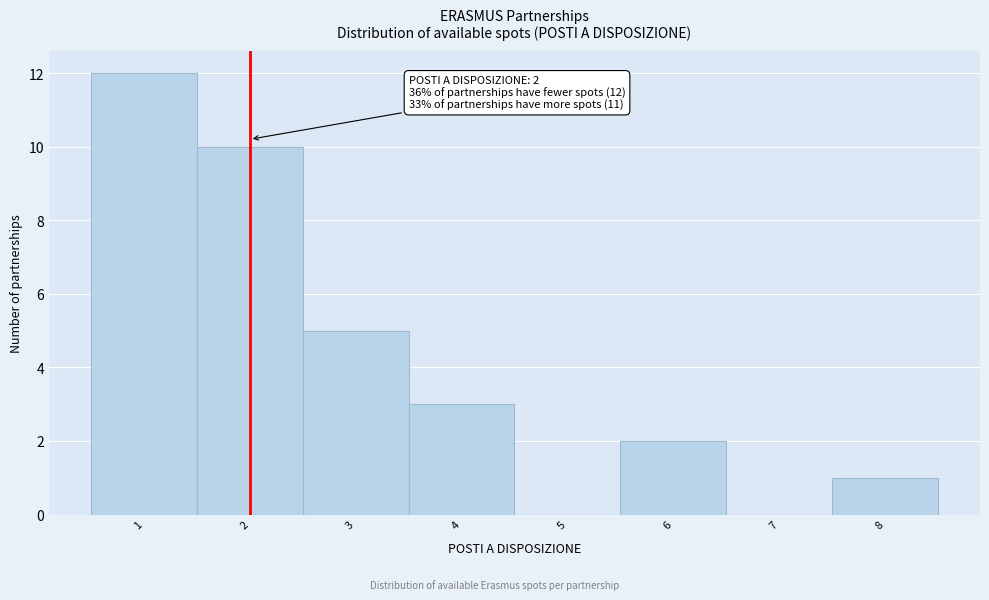

Over which range of the x-axis is the bar tallest?

0.5 to 1.5